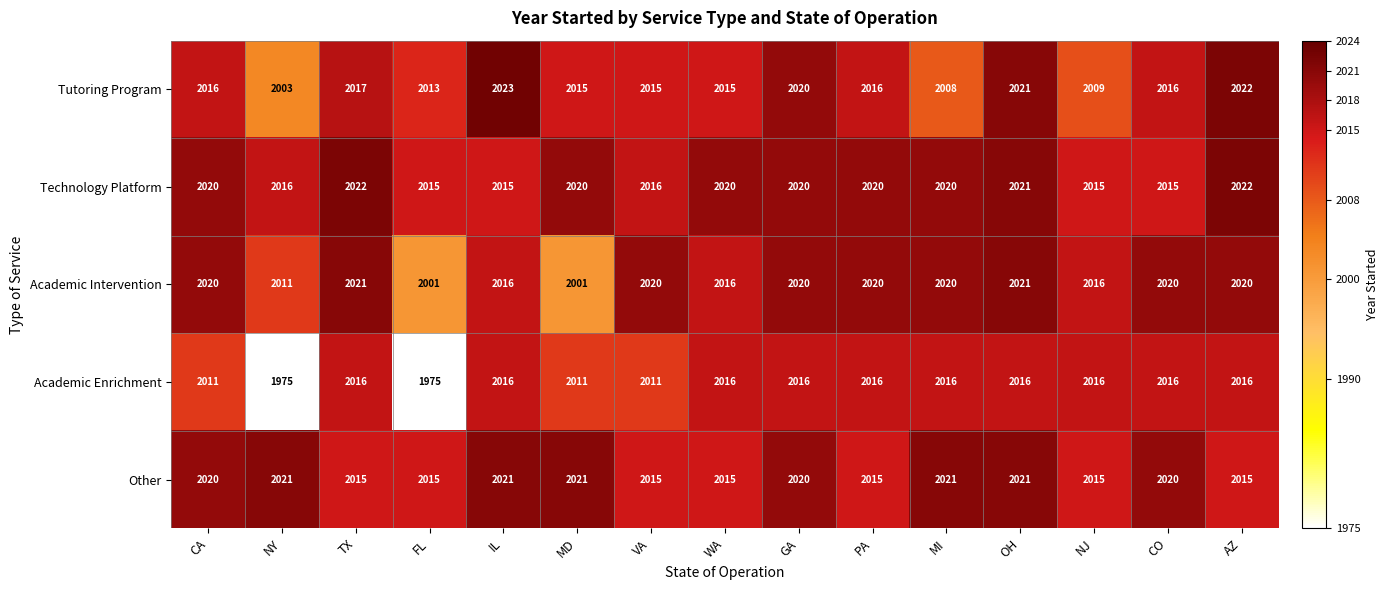

Which series changed the most between NY and VA?

Academic Enrichment